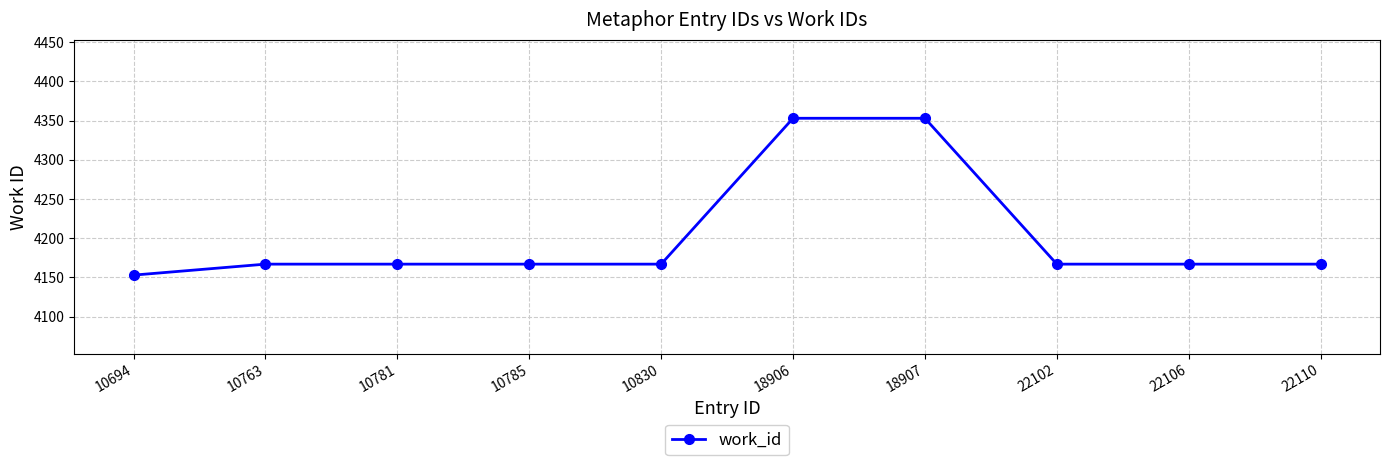

How many values are below 4167?

1